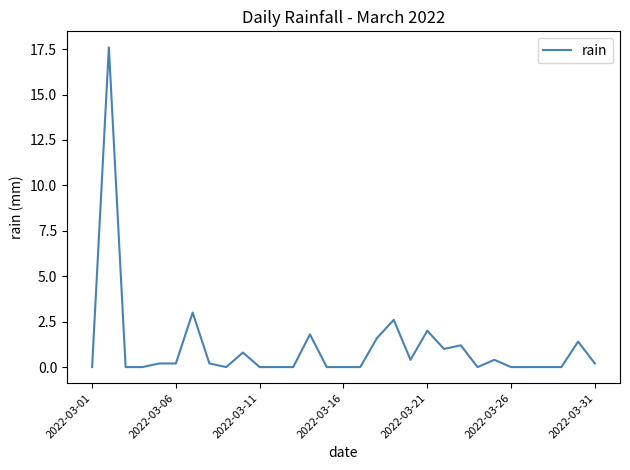

What is the difference between the maximum and minimum values?

17.6